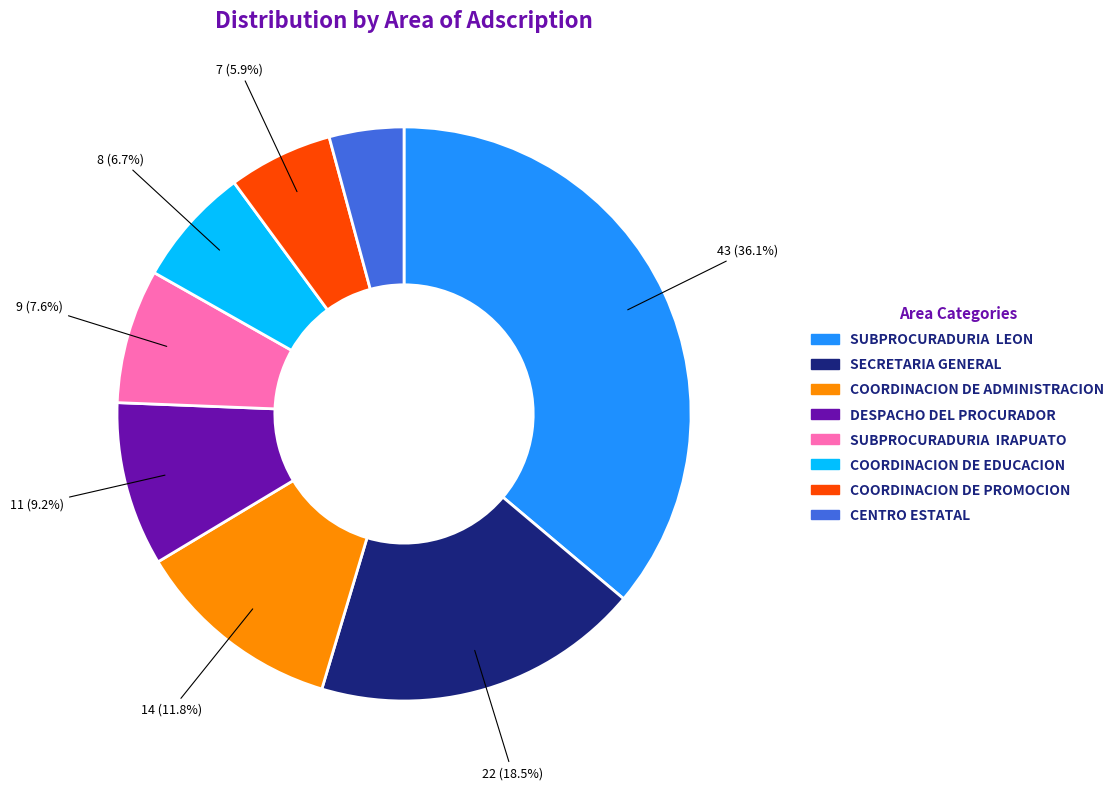

Does COORDINACION DE PROMOCION account for over 50% of the chart?

No